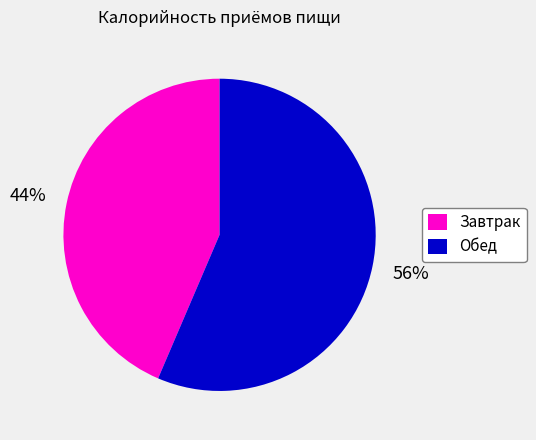

To the nearest percent, what portion does Завтрак represent?

44%